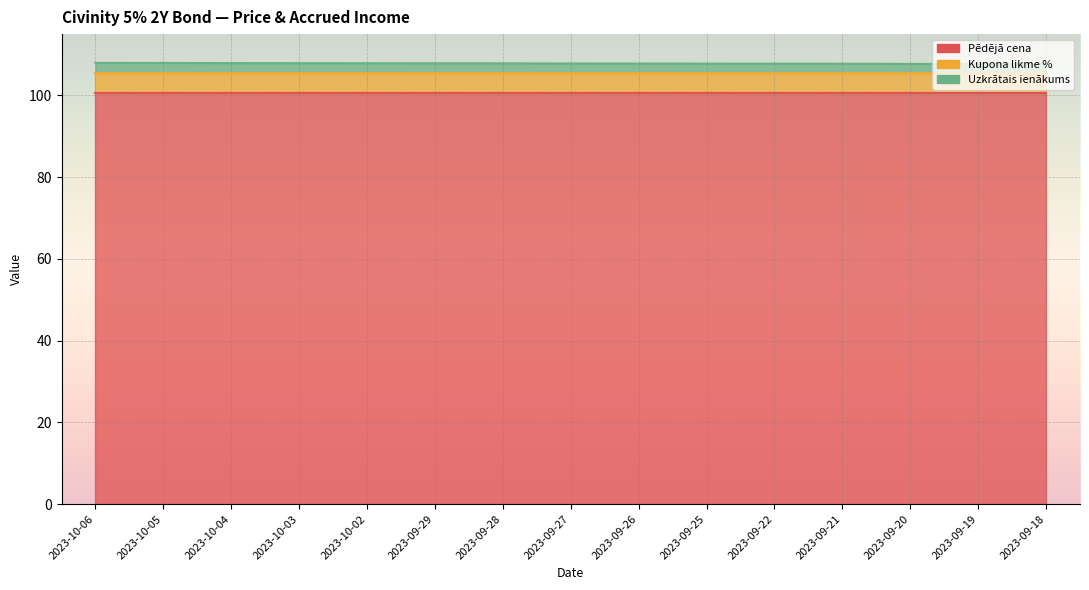

What is the difference between the highest and lowest values at 2023-10-04?

98.1